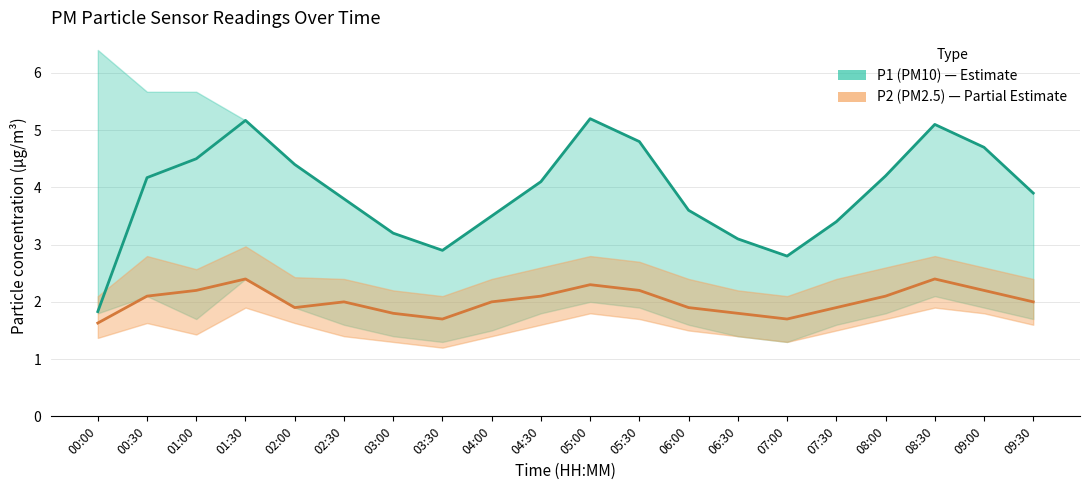

True or false: P1 (PM10) and P2 (PM2.5) intersect in this chart.

False